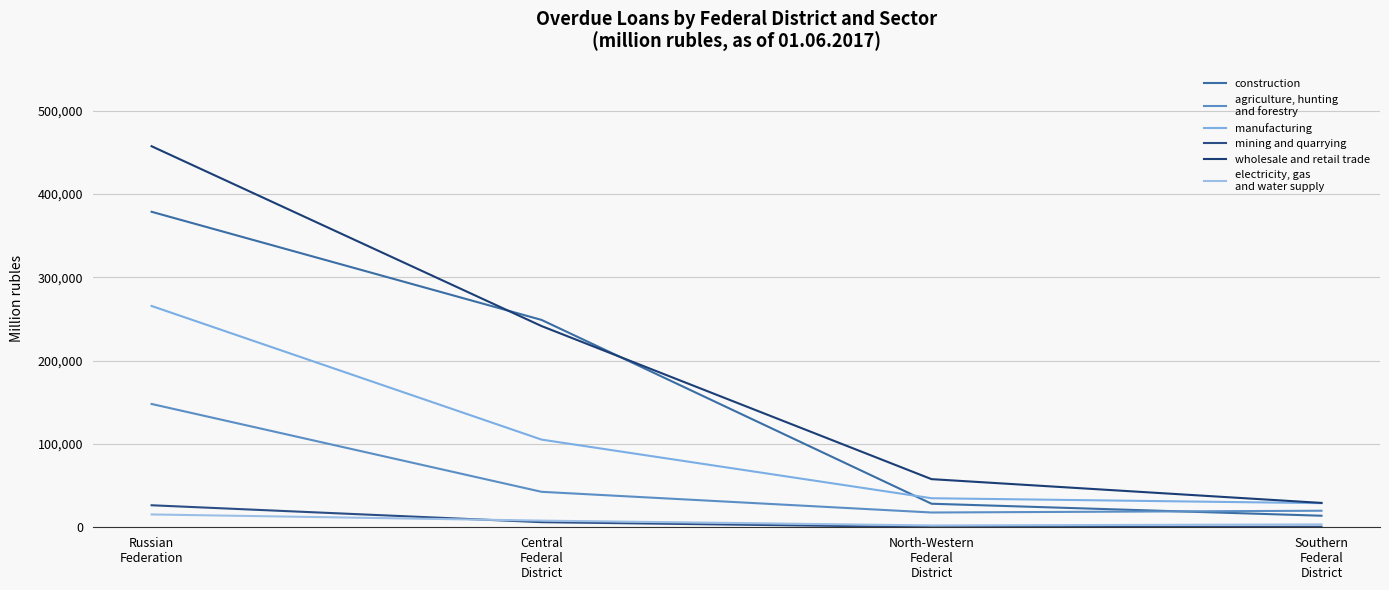

Does the chart display data point markers on the line(s)?

No